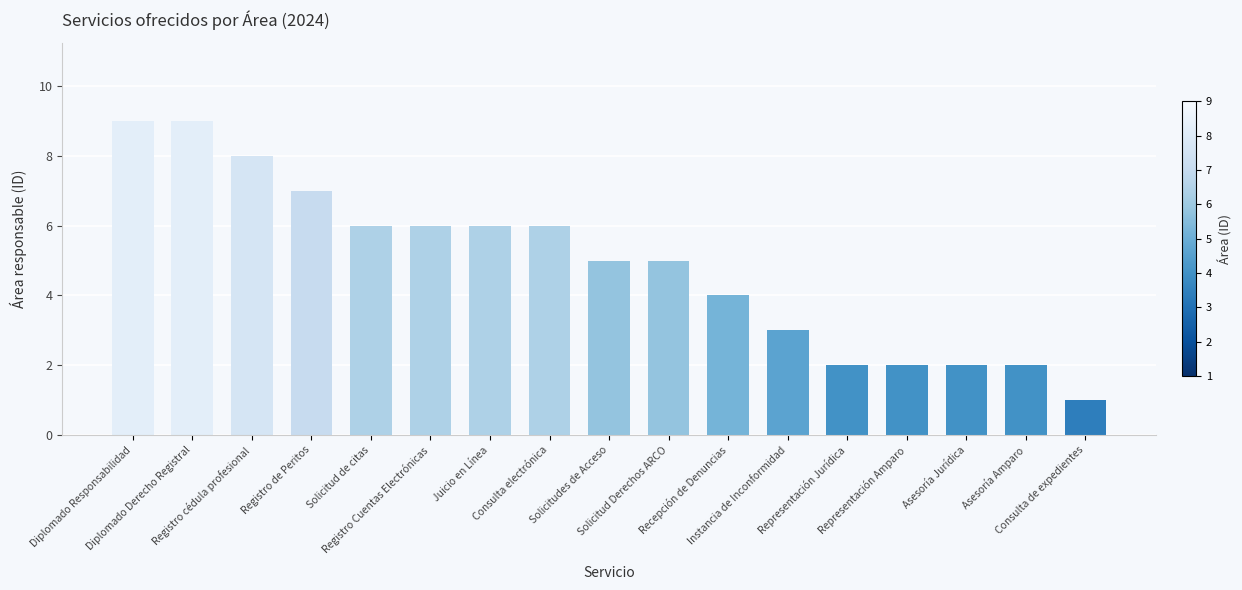

Read the value at Diplomado Derecho Registral.

9